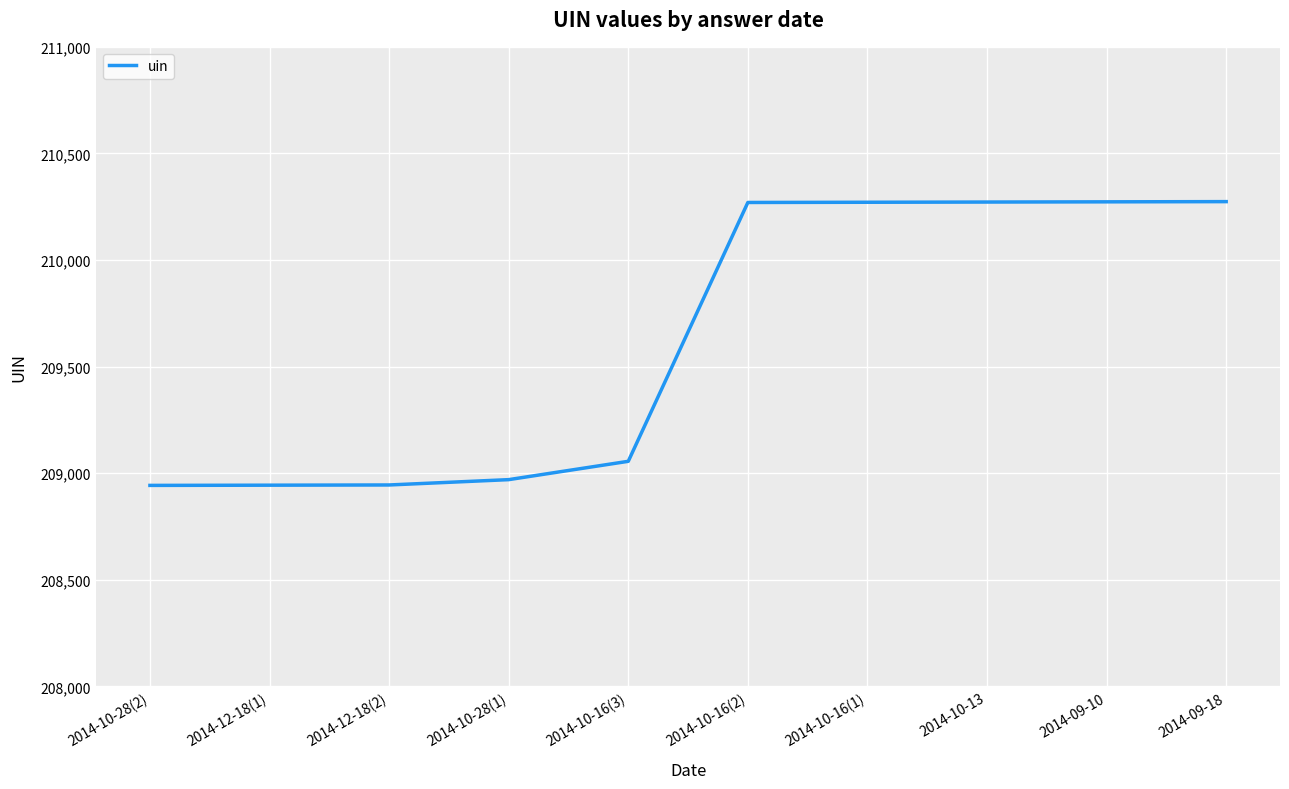

What is the average value?

209622